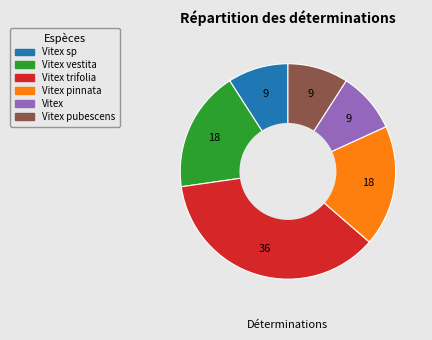

Is there any slice that represents more than half of the pie?

No